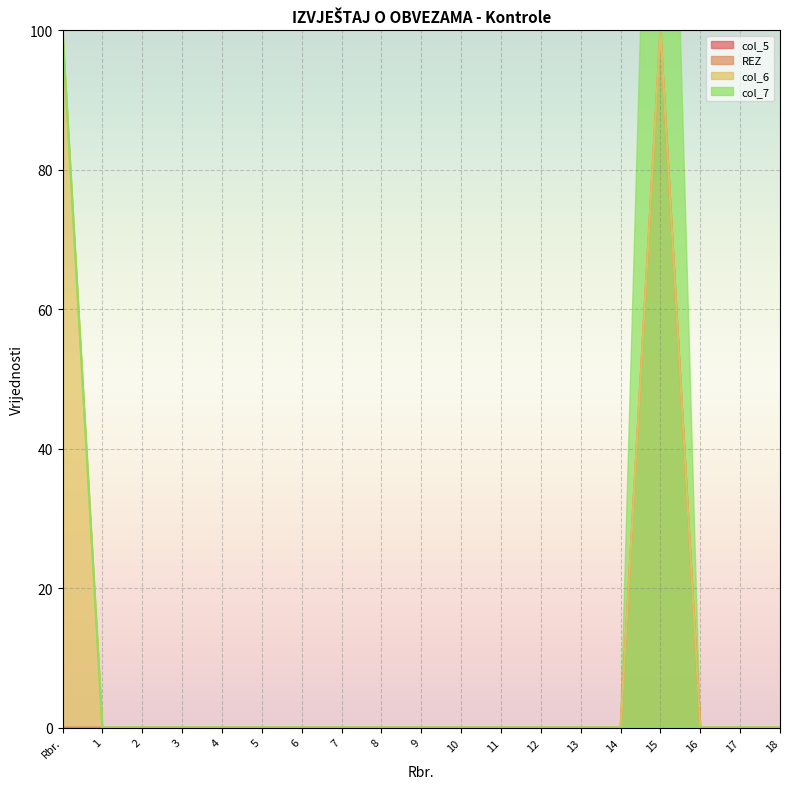

Between 2 and 8, which series saw the biggest shift?

REZ